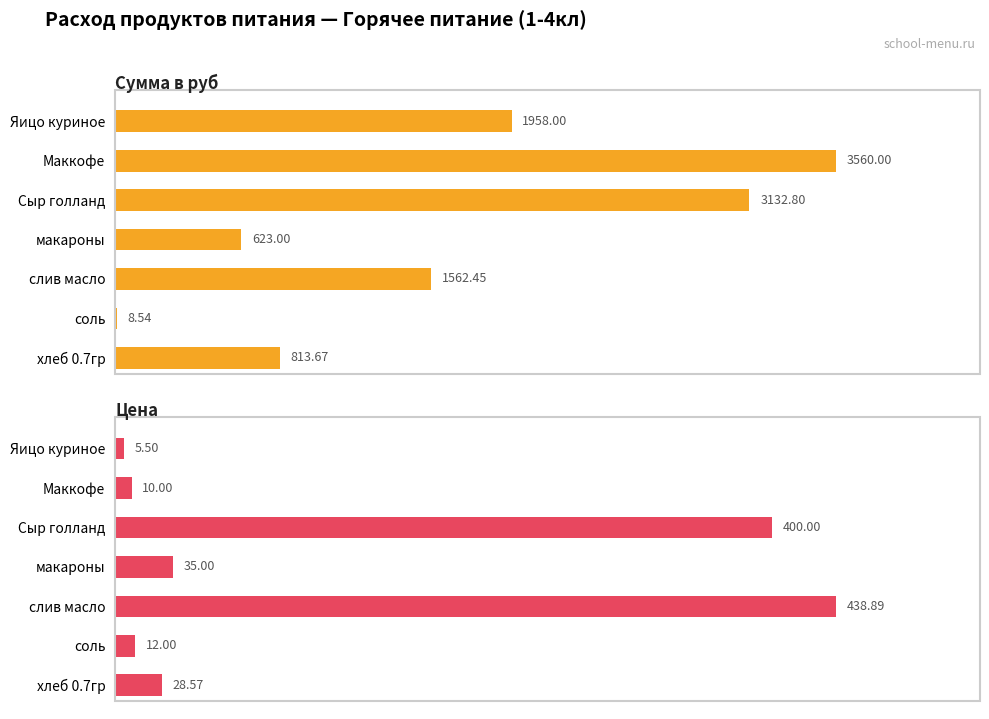

How many groups of bars are there?

7